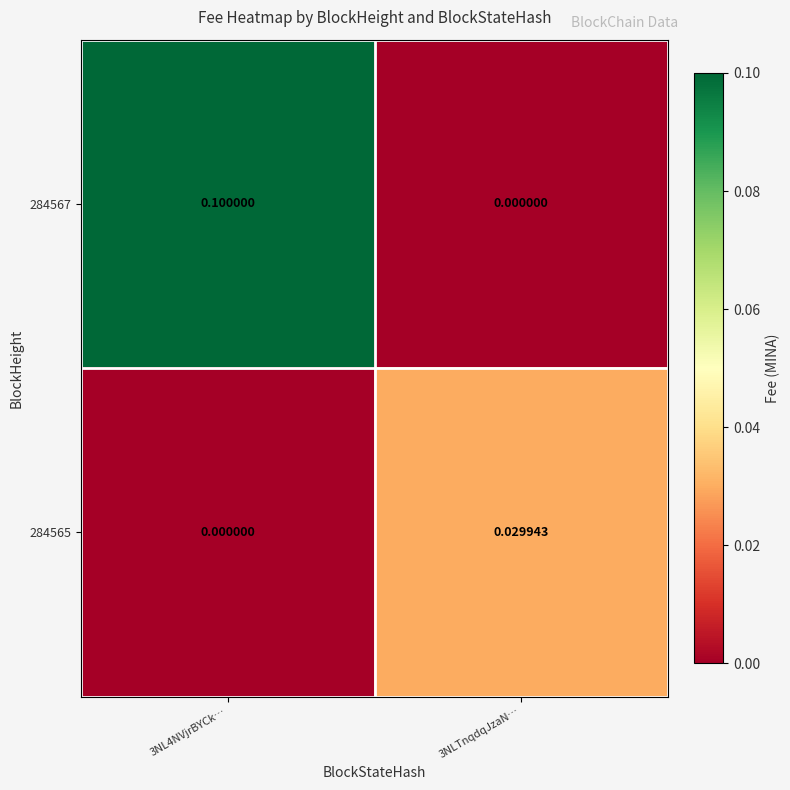

Is the value of 284565 at 3NL4NVjrBYCk… greater than the value of 284567 at 3NL4NVjrBYCk…?

No